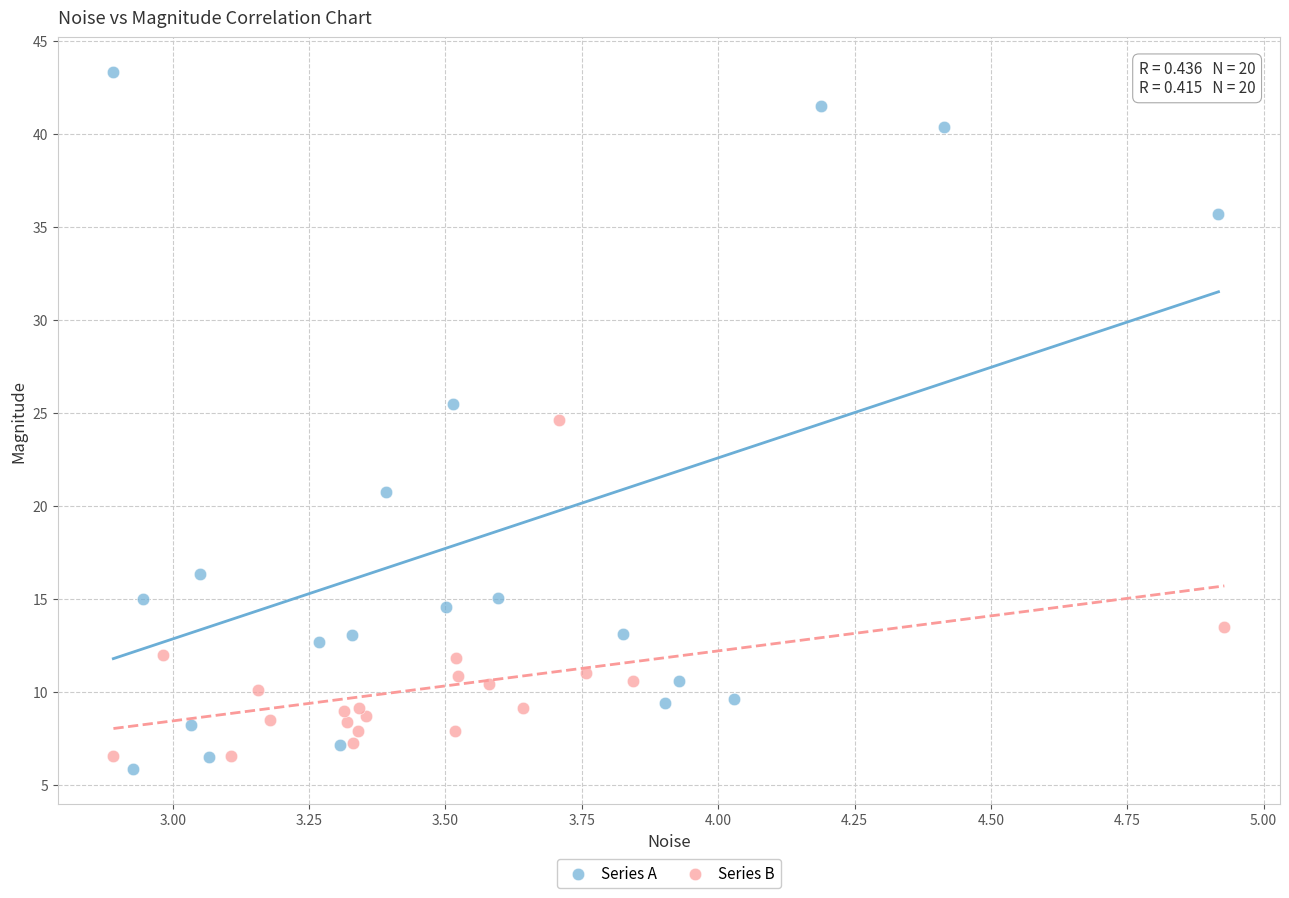

Which series reaches the minimum Y coordinate?

Series A